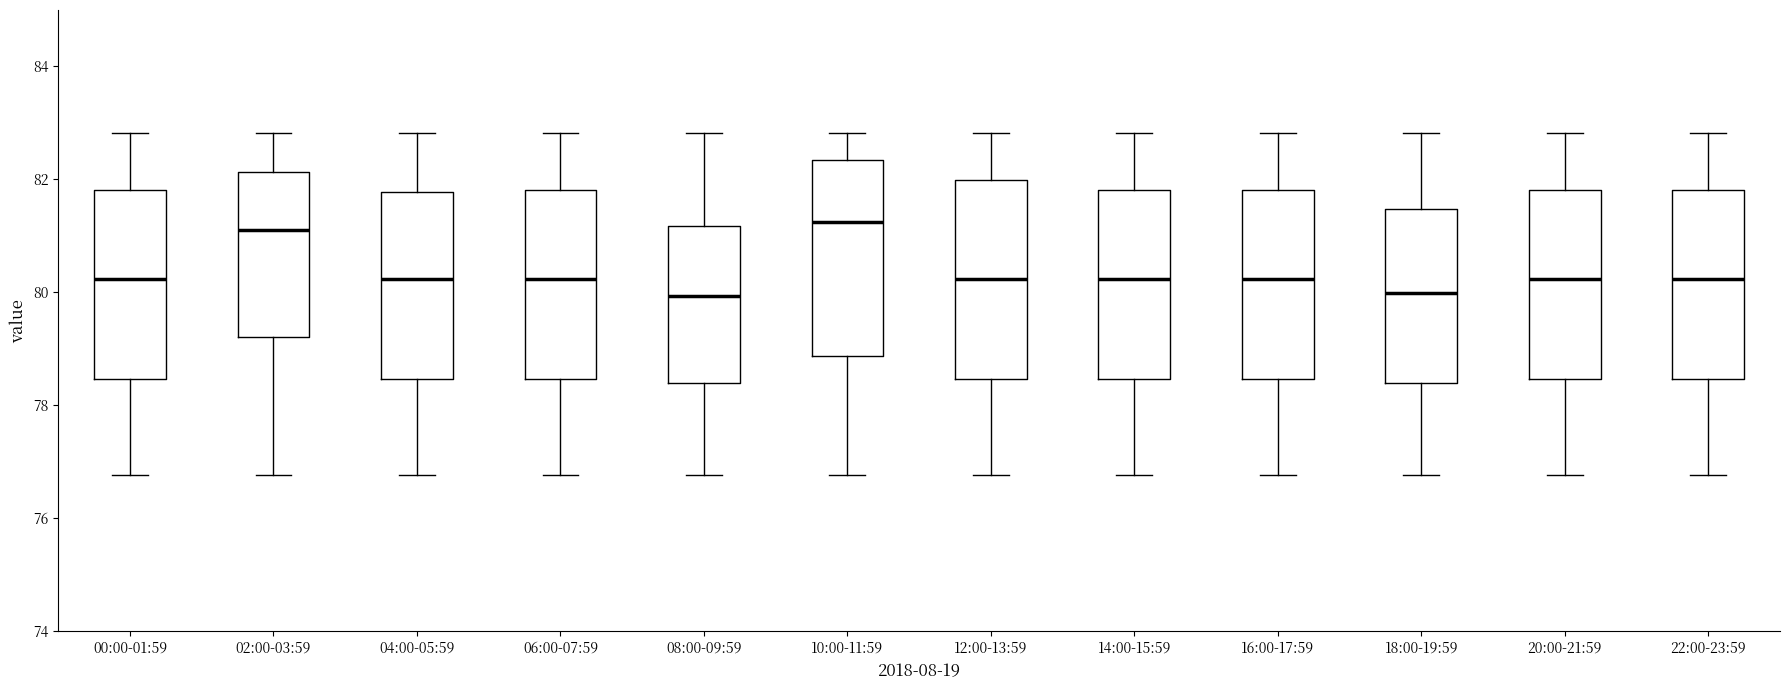

Reading left to right, read every box against the y-axis: the position of its median line, the range the box covers, and the ends of its whiskers. The values are not printed on the chart, so give them approximately, as read against the axis.

00:00-01:59: median 80.2, box 78.4 to 81.8, whiskers 76.8 to 82.8
02:00-03:59: median 81.2, box 79.2 to 82.2, whiskers 76.8 to 82.8
04:00-05:59: median 80.2, box 78.4 to 81.8, whiskers 76.8 to 82.8
06:00-07:59: median 80.2, box 78.4 to 81.8, whiskers 76.8 to 82.8
08:00-09:59: median 80.0, box 78.4 to 81.2, whiskers 76.8 to 82.8
10:00-11:59: median 81.2, box 78.8 to 82.4, whiskers 76.8 to 82.8
12:00-13:59: median 80.2, box 78.4 to 82.0, whiskers 76.8 to 82.8
14:00-15:59: median 80.2, box 78.4 to 81.8, whiskers 76.8 to 82.8
16:00-17:59: median 80.2, box 78.4 to 81.8, whiskers 76.8 to 82.8
18:00-19:59: median 80.0, box 78.4 to 81.4, whiskers 76.8 to 82.8
20:00-21:59: median 80.2, box 78.4 to 81.8, whiskers 76.8 to 82.8
22:00-23:59: median 80.2, box 78.4 to 81.8, whiskers 76.8 to 82.8